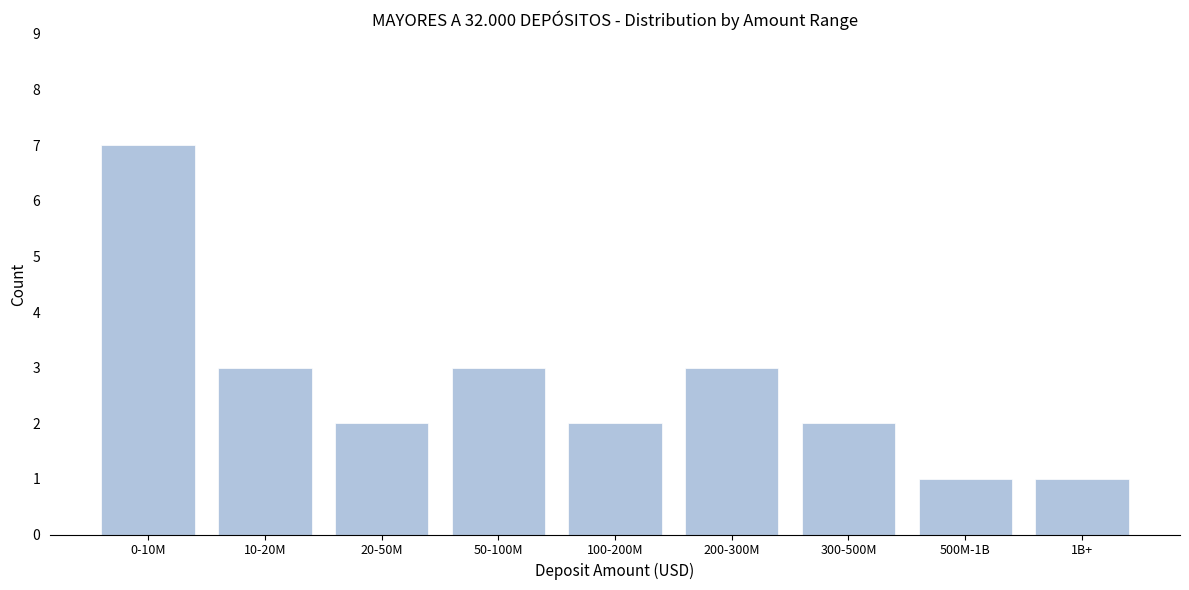

Reading left to right, extract all data points from this chart.

0-10M=7	10-20M=3	20-50M=2	50-100M=3	100-200M=2	200-300M=3	300-500M=2	500M-1B=1	1B+=1